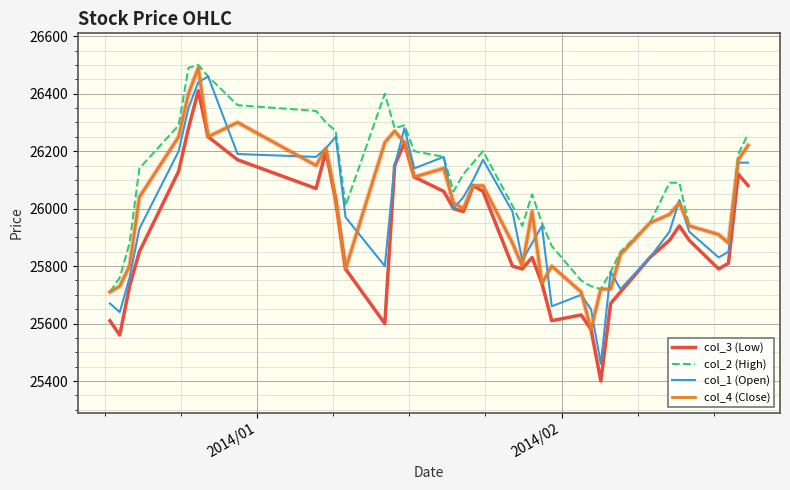

Which series has the largest total across all categories?

col_2 (High)